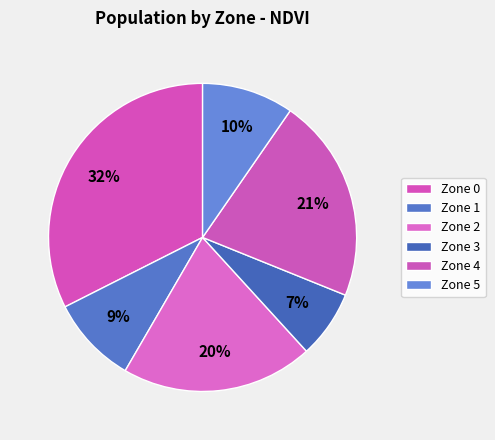

How many slices are in this pie chart?

6